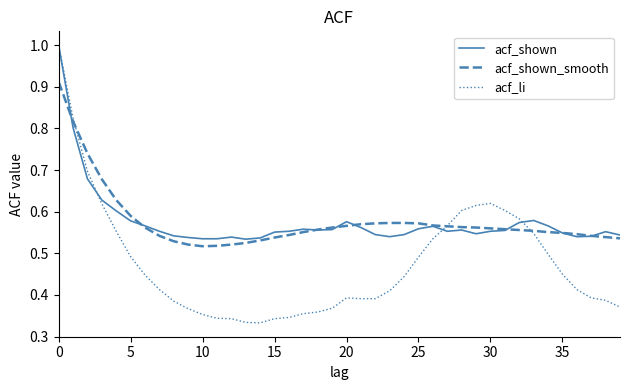

How many lines are shown in the chart?

3